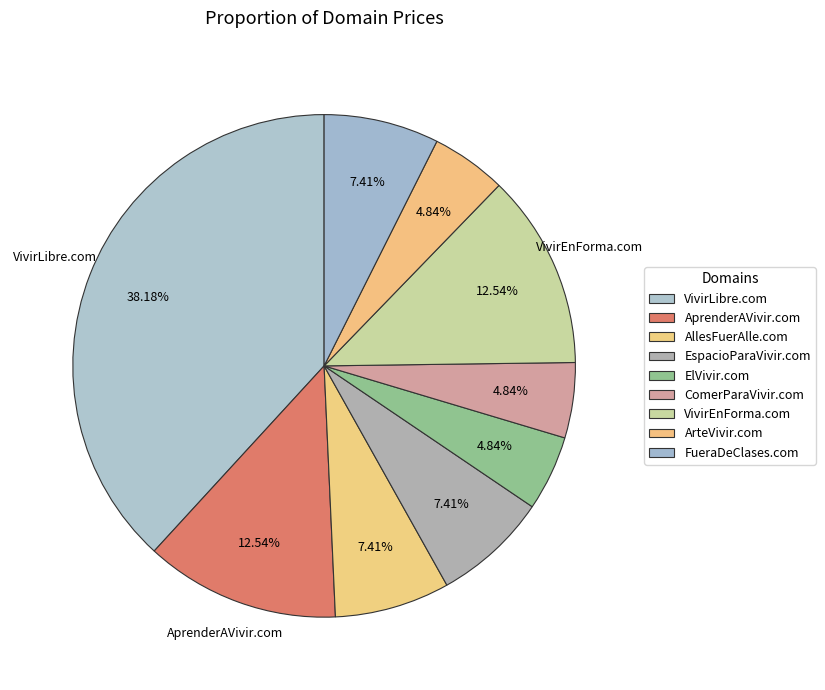

Combined, do ElVivir.com and VivirLibre.com account for over 50%?

No